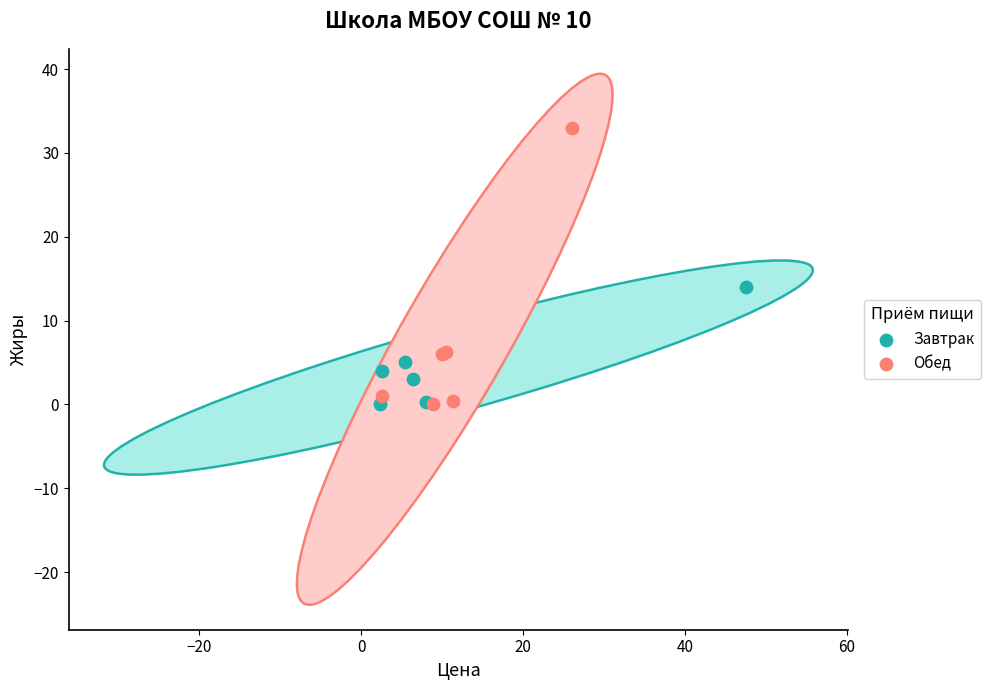

Which series reaches the maximum Y coordinate?

Обед